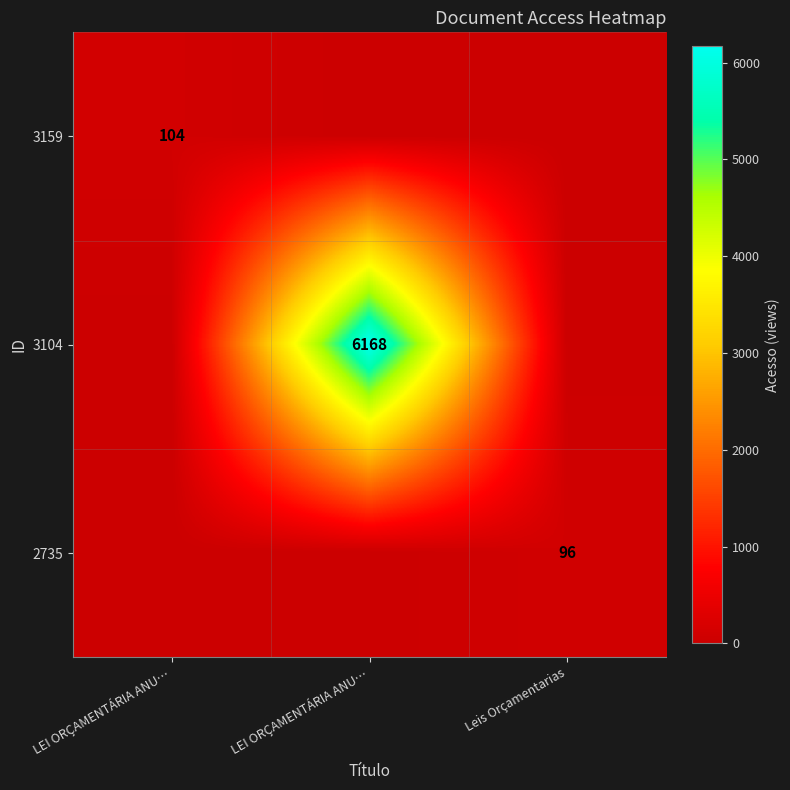

Count the number of data series in this chart.

3